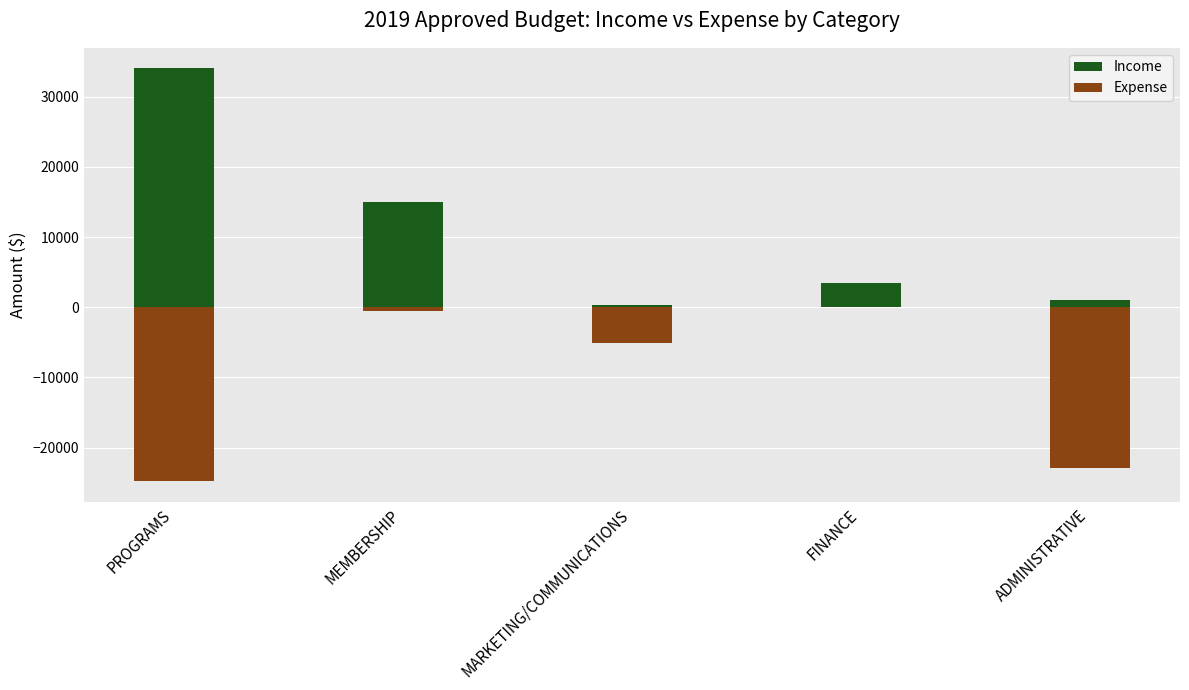

Is the value of Income at FINANCE greater than the value of Expense at ADMINISTRATIVE?

Yes